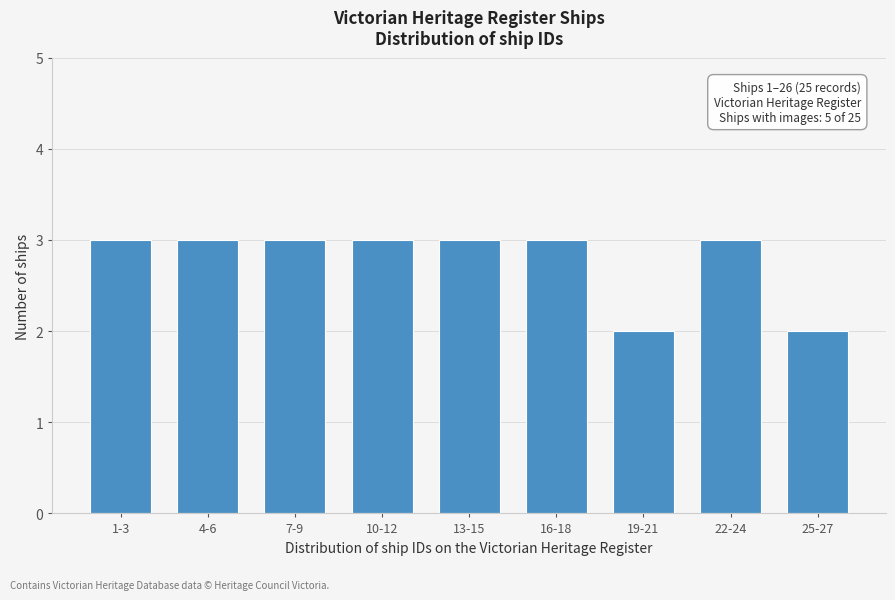

Reading left to right, list all the values displayed in this chart.

1-3=3	4-6=3	7-9=3	10-12=3	13-15=3	16-18=3	19-21=2	22-24=3	25-27=2